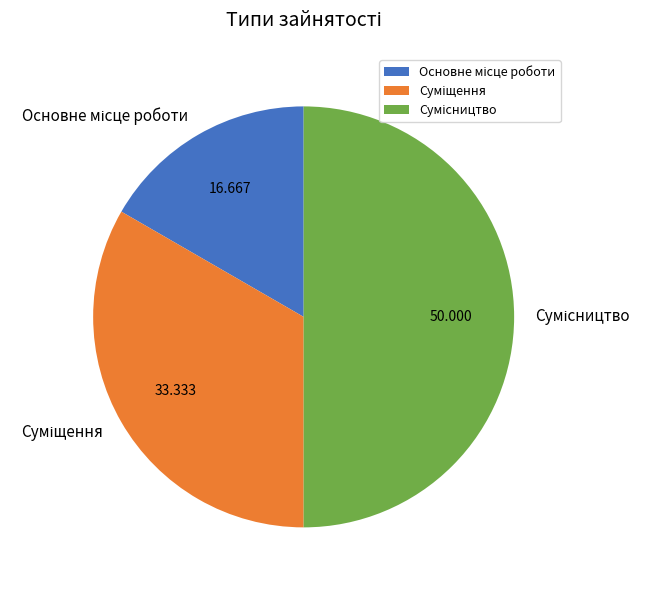

How many segments does this pie chart have?

3